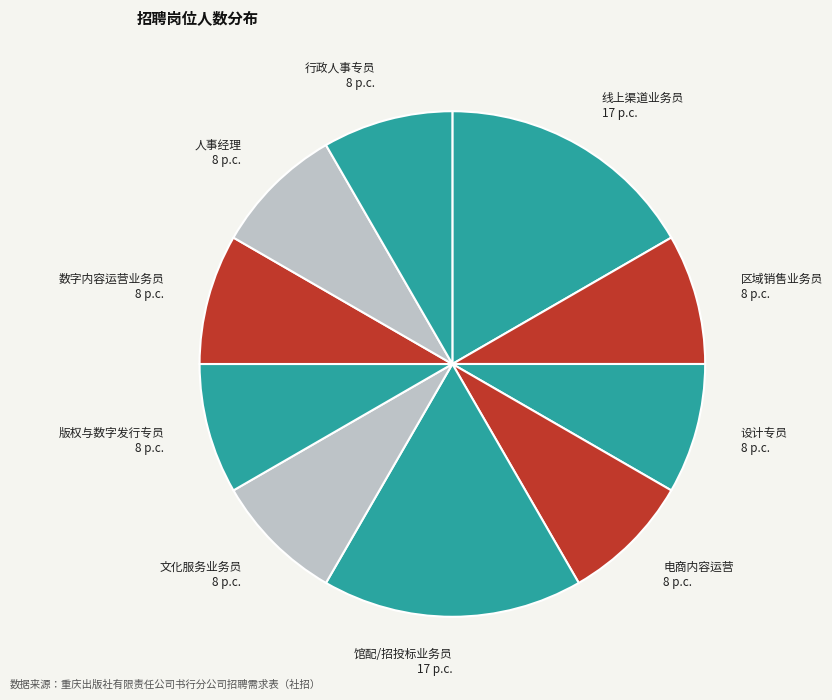

Count the number of slices in the pie.

10